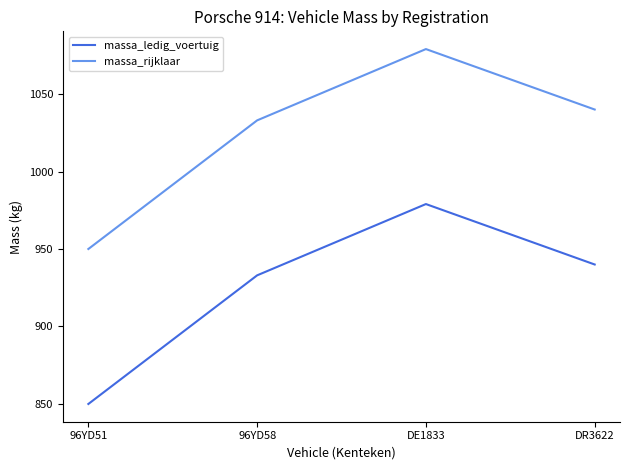

What is the total value across all series at DR3622?

1980